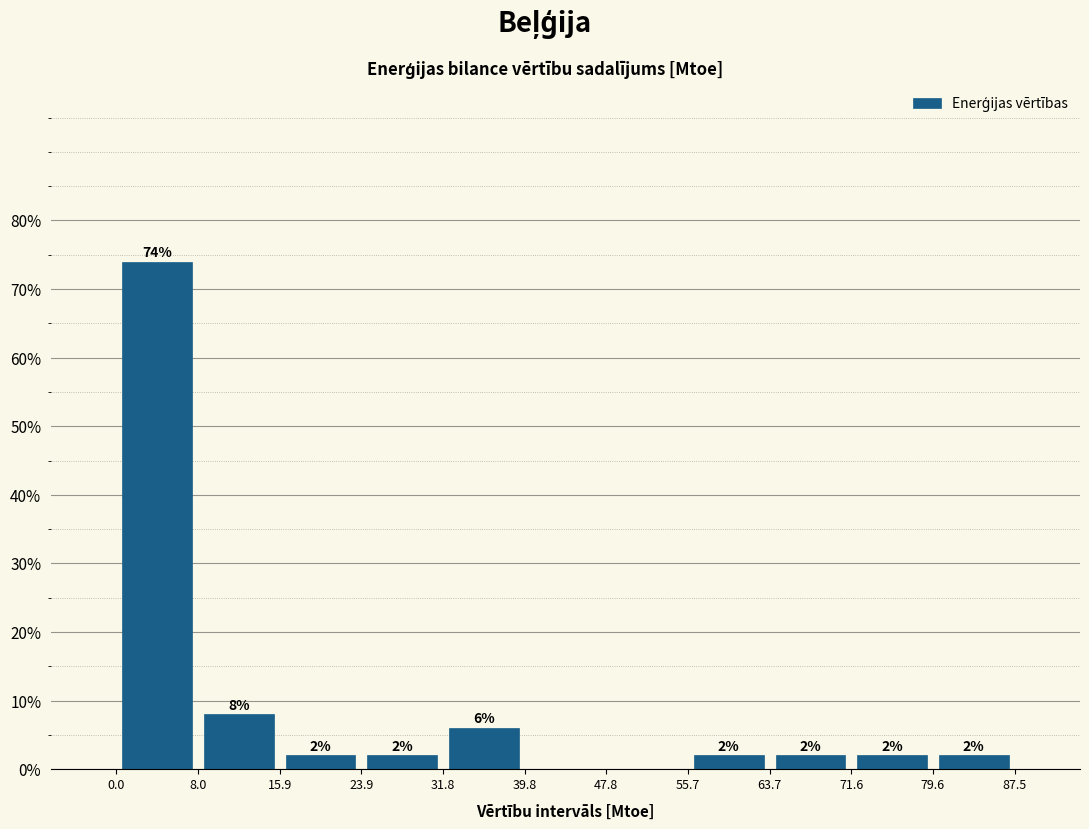

Which range on the x-axis has the tallest bar?

0.0 to 8.0